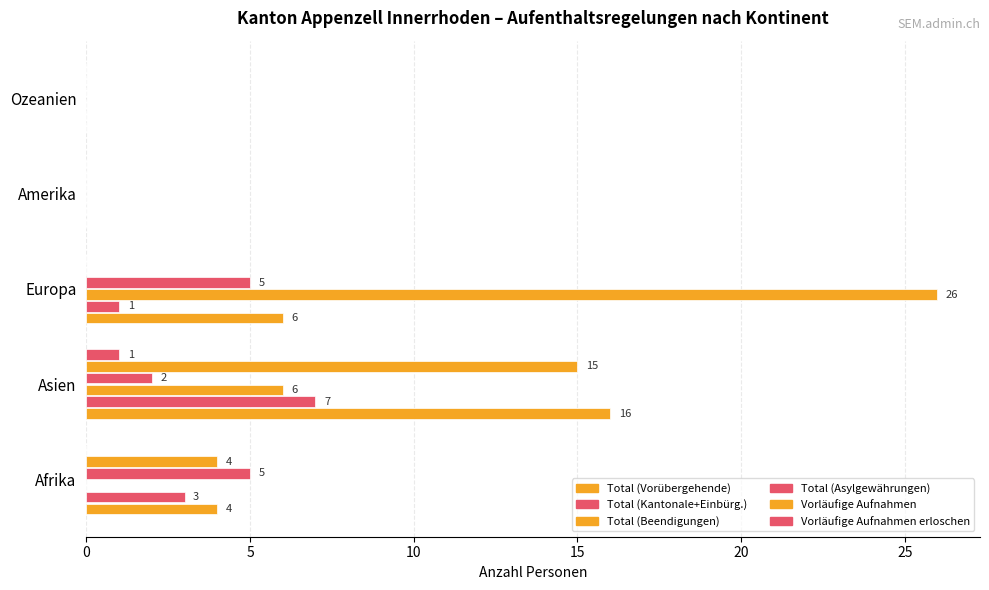

Count the number of data series in this chart.

6